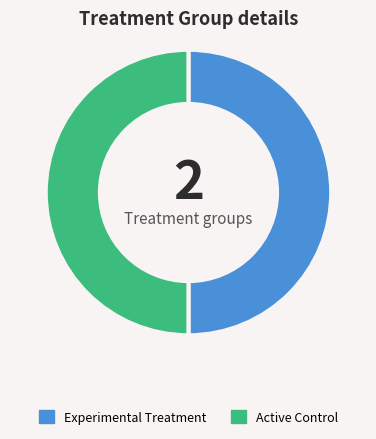

Approximately how many times larger is the value at Experimental Treatment compared to Active Control?

1.0